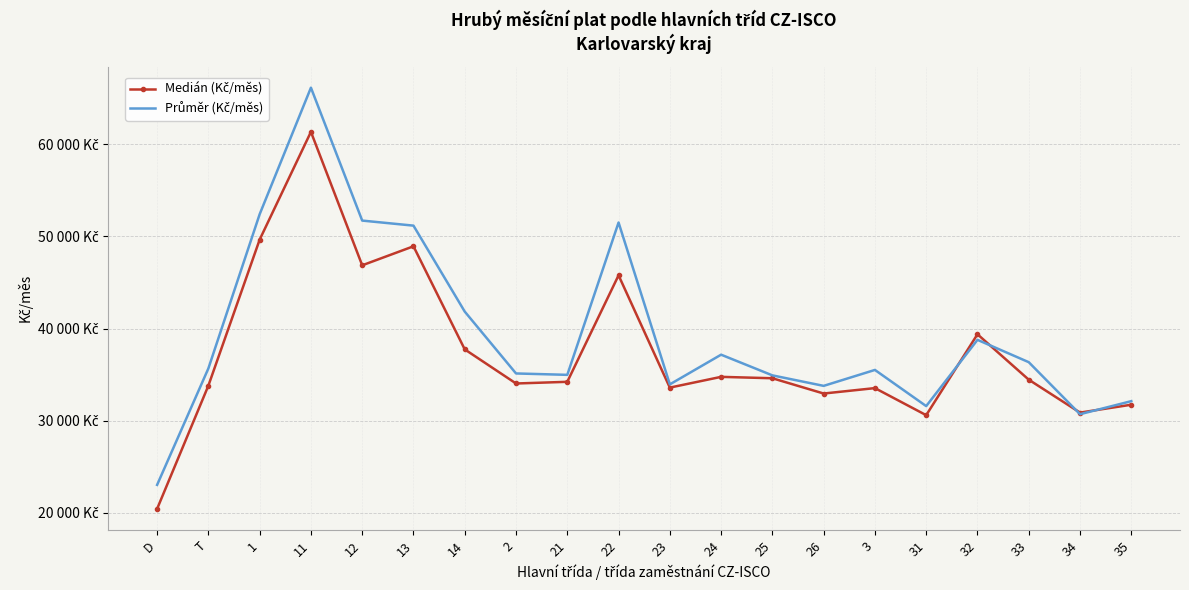

What is the smallest value displayed?

20440.8